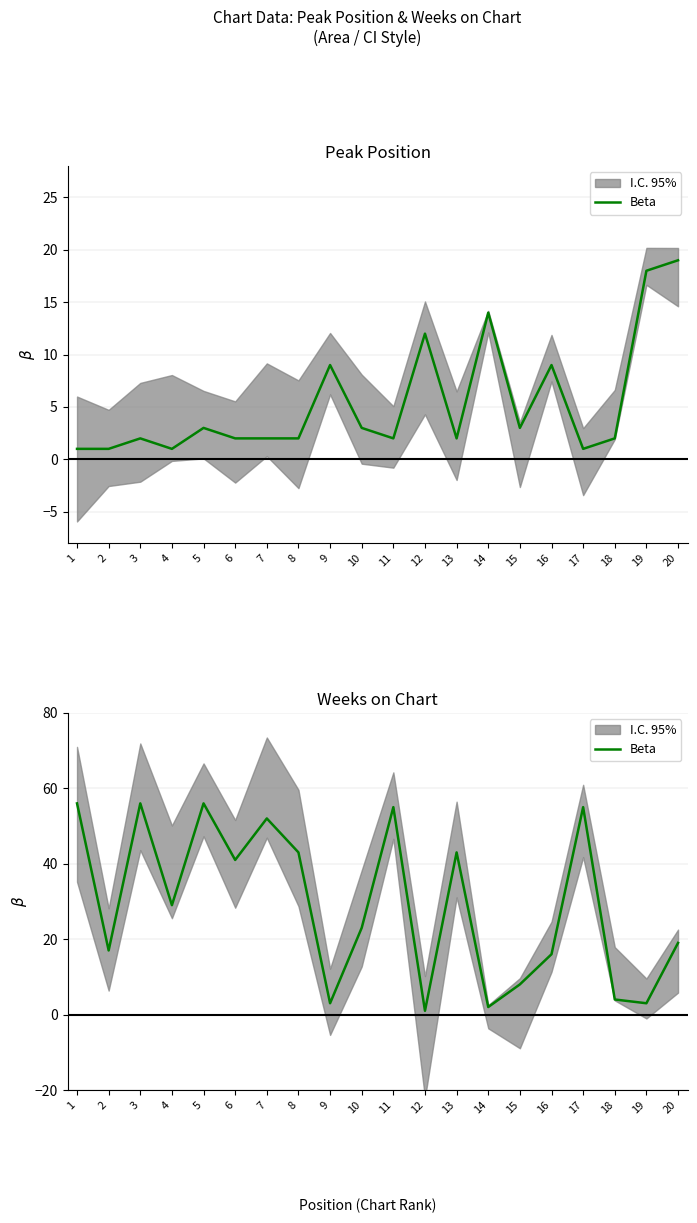

Reading left to right, transcribe all the data shown in this chart.

1=56	2=17	3=56	4=29	5=56	6=41	7=52	8=43	9=3	10=23	11=55	12=1	13=43	14=2	15=8	16=16	17=55	18=4	19=3	20=19